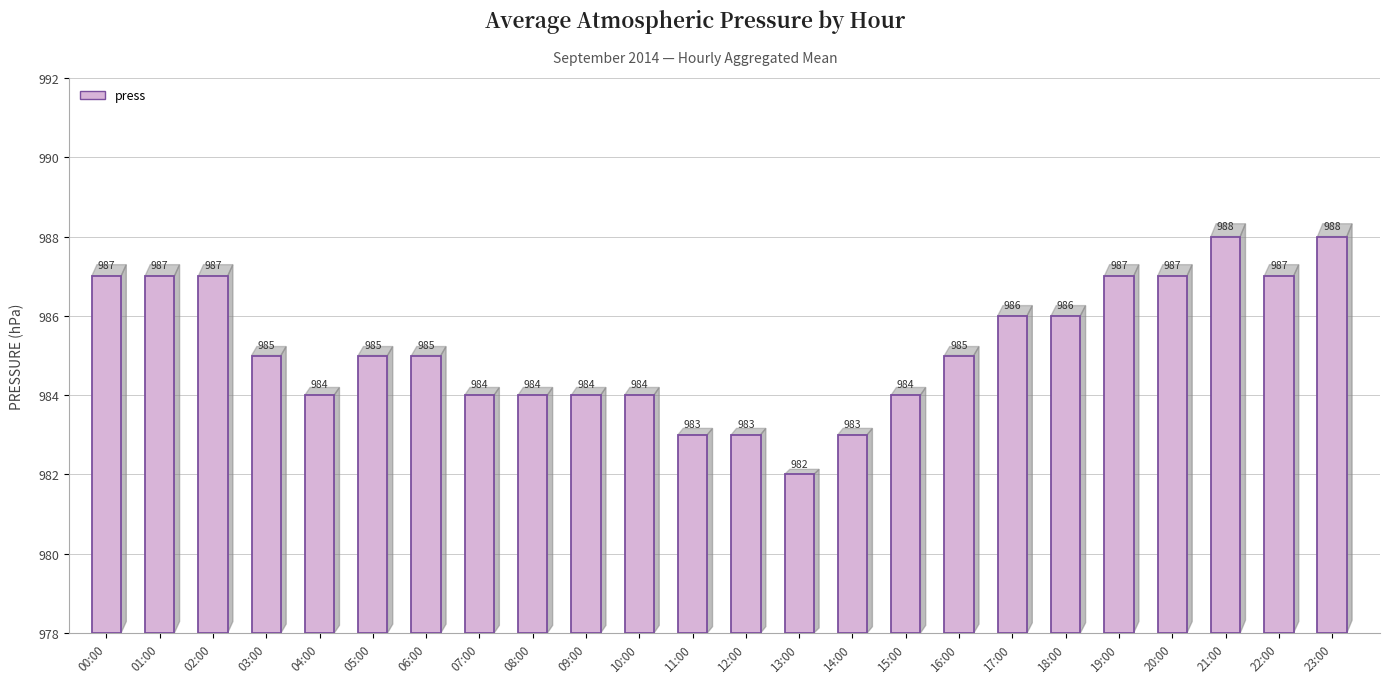

What is the change in value from 05:00 to 15:00?

-1